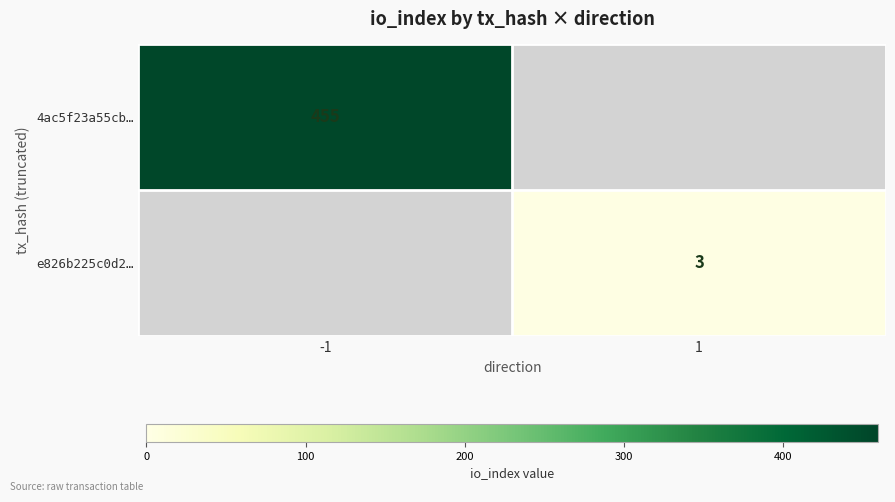

The 4ac5f23a55cb… series shows 455 at -1. True or false?

True